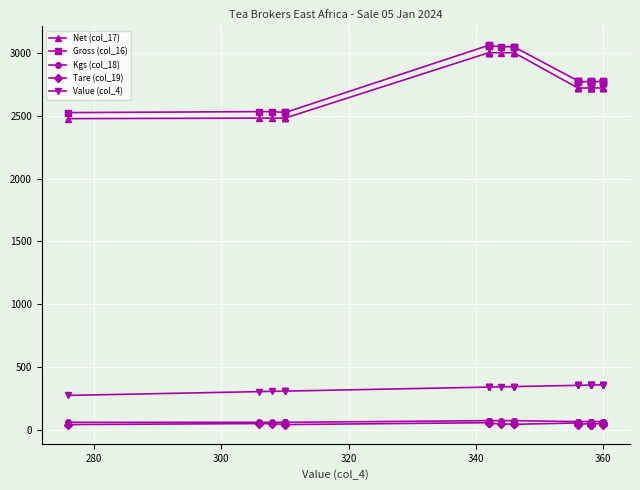

What is the value of the Net (col_17) point at the 25th from the left?

2720